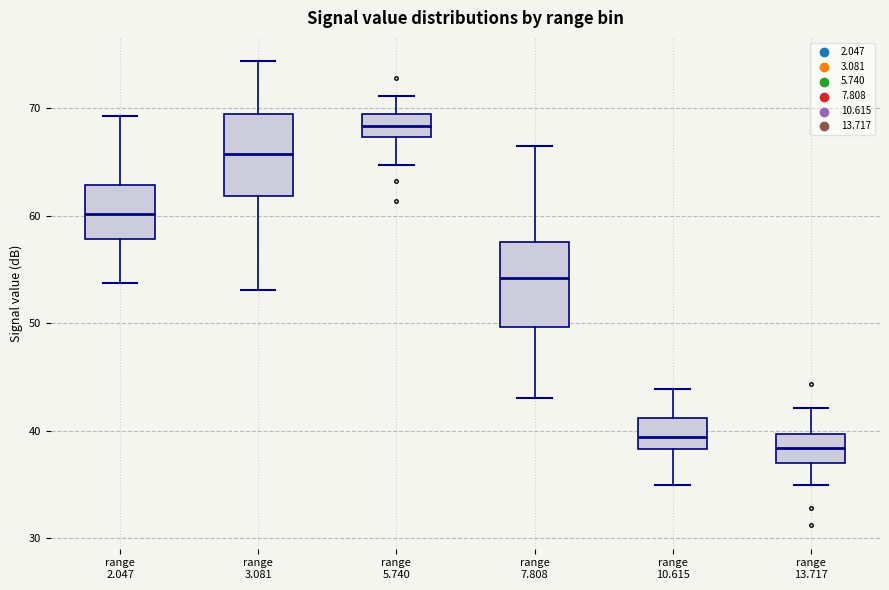

Where does the upper whisker of the box for range 10.615 end on the y-axis? The values are not printed on the chart, so give them approximately, as read against the axis.

44